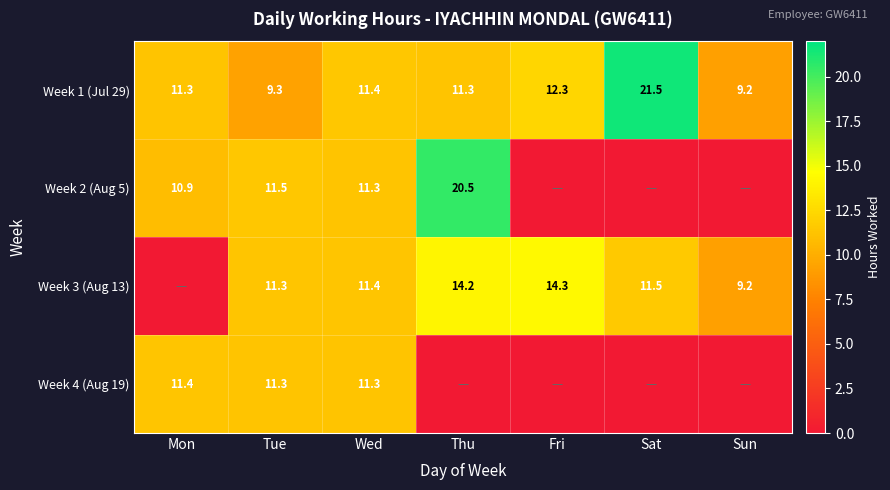

What is the difference between the highest and lowest values at Tue?

2.2